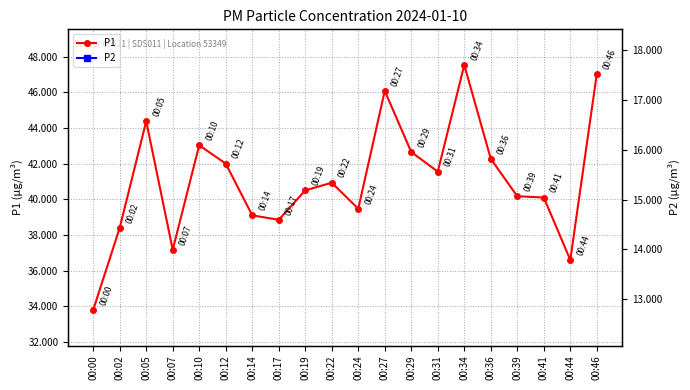

Reading left to right, extract all data points from this chart.

P1: 00:00=33.8	00:02=38.4	00:05=44.4	00:07=37.2	00:10=43.0	00:12=42.0	00:14=39.1	00:17=38.9	00:19=40.5	00:22=40.9	00:24=39.5	00:27=46.1	00:29=42.6	00:31=41.5	00:34=47.5	00:36=42.3	00:39=40.2	00:41=40.1	00:44=36.6	00:46=47.0
P2: 00:00=15.2	00:02=15.4	00:05=17.4	00:07=14.7	00:10=17.3	00:12=16.5	00:14=15.6	00:17=15.2	00:19=15.3	00:22=15.4	00:24=14.8	00:27=16.1	00:29=14.0	00:31=14.2	00:34=15.4	00:36=14.4	00:39=14.2	00:41=14.3	00:44=13.1	00:46=14.4